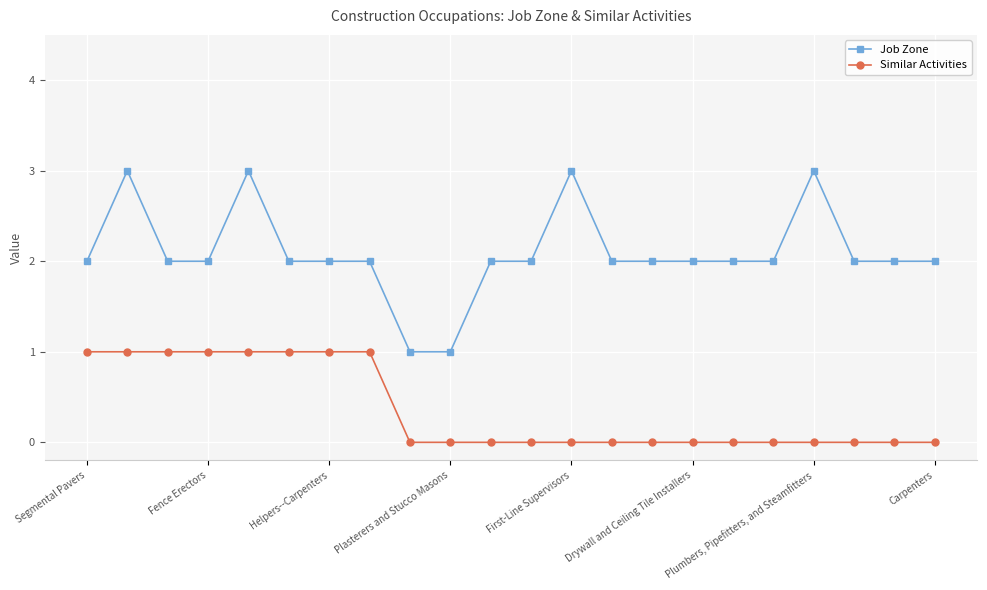

Which series has the largest total across all categories?

Job Zone